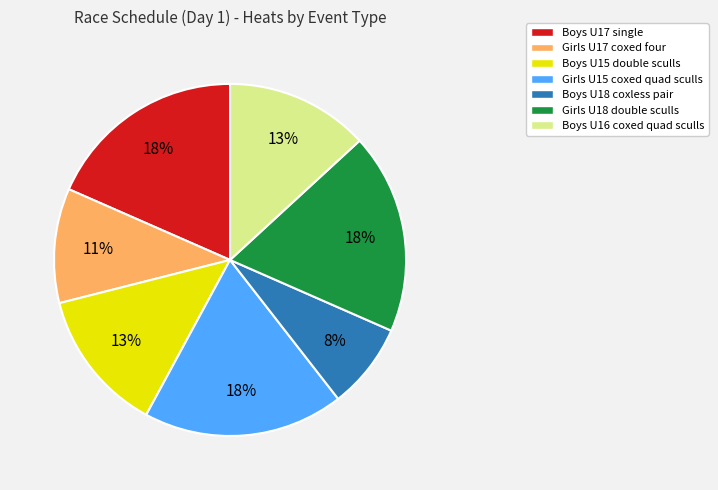

Does any single category account for the majority?

No